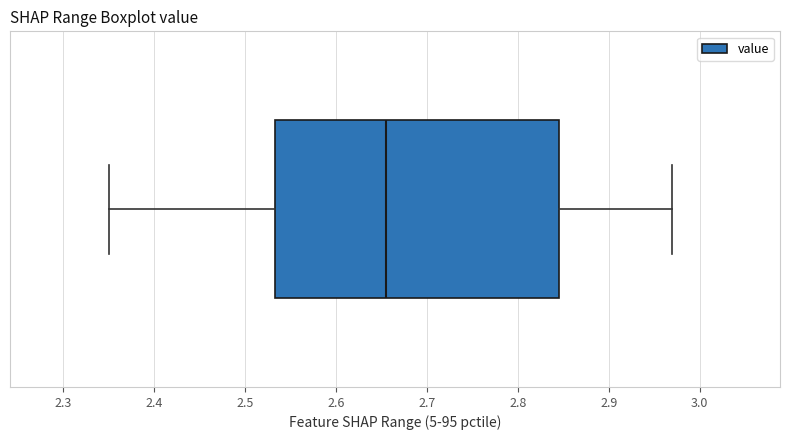

Read this box plot against the x-axis: the position of the median line, the range covered by the box, and the ends of both whiskers. The values are not printed on the chart, so give them approximately, as read against the axis.

median 2.66, box 2.53 to 2.85, whiskers 2.35 to 2.97